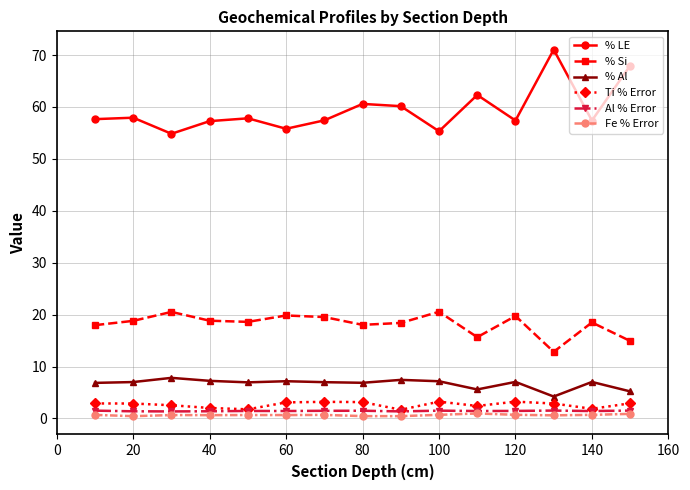

Which series has the largest total across all categories?

% LE